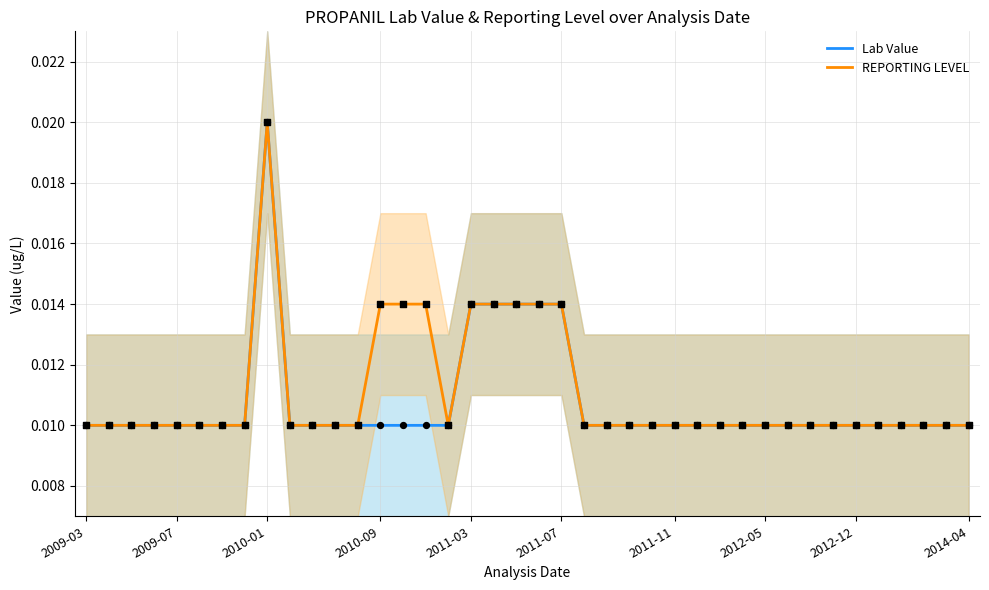

Is the value of Lab Value at 2009-03 greater than the value of REPORTING LEVEL at 2010-09?

No